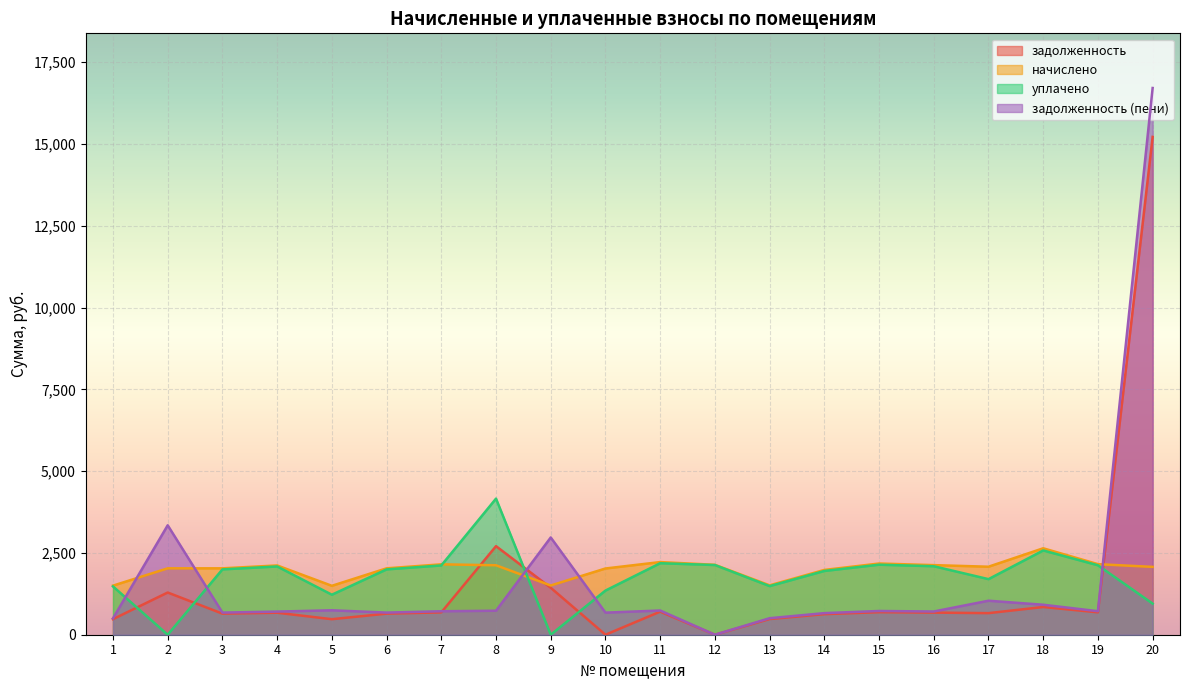

What is the sum of all начислено values?

40108.1